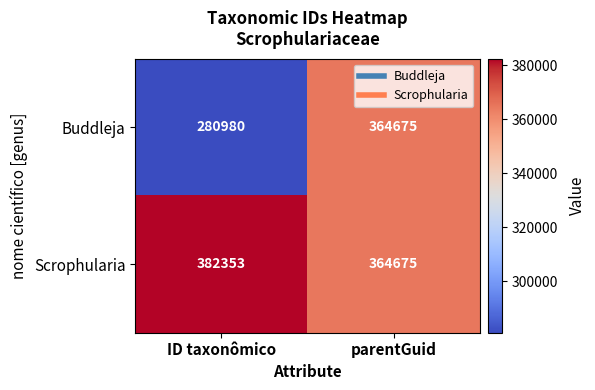

At which label does Scrophularia reach its minimum?

parentGuid